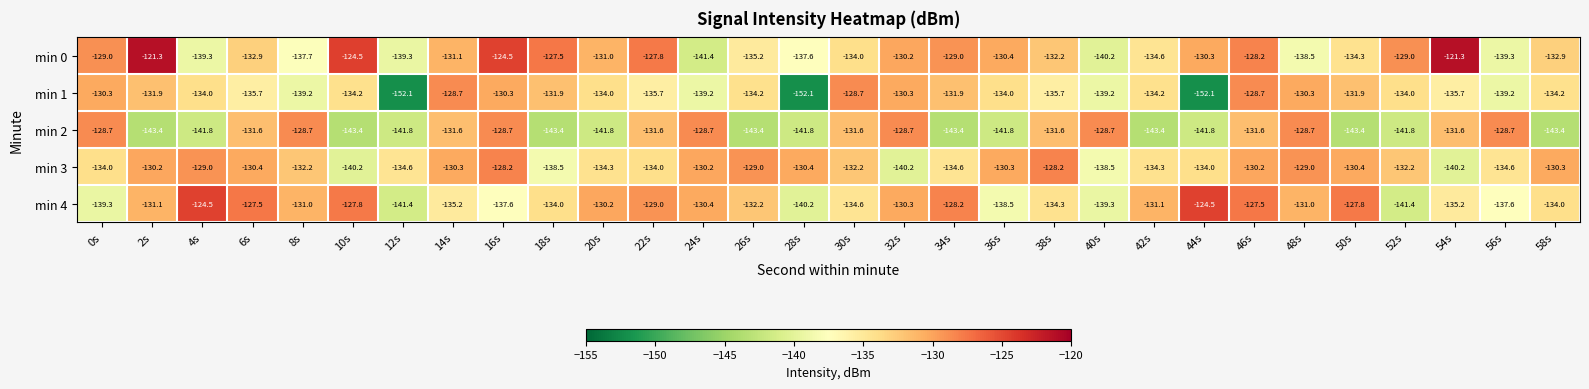

The min 1 series shows -69.0 at 14s. True or false?

False